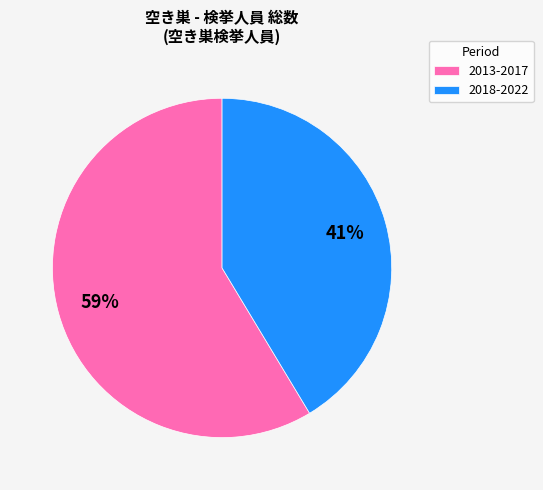

How many slices are in this pie chart?

2